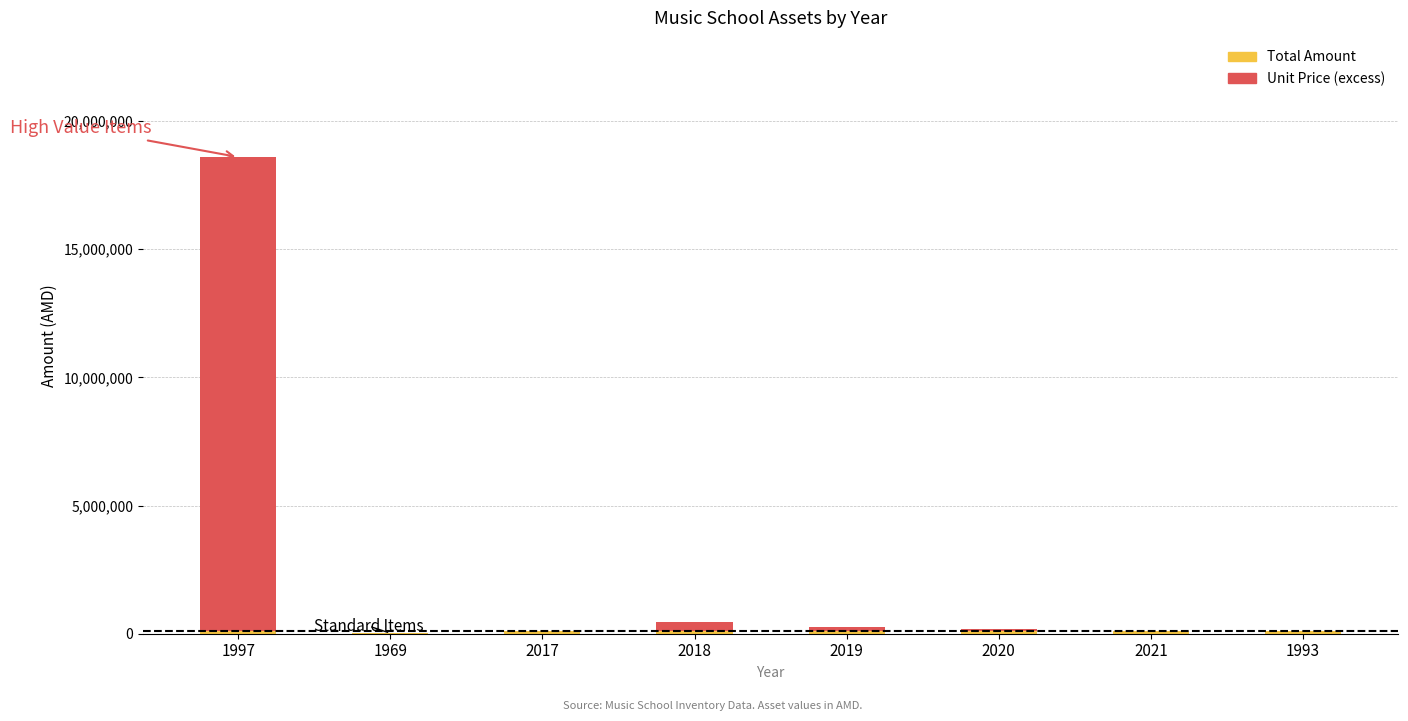

At which category is the sum across all series the highest?

1997